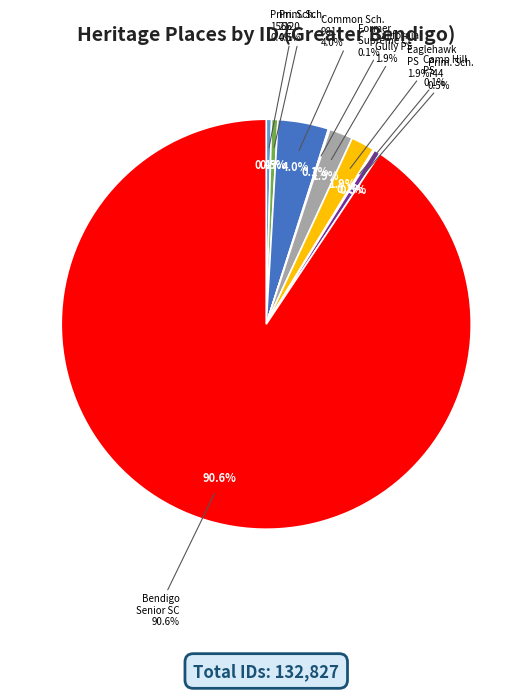

Rank the categories by value from lowest to highest.

FORMER SUPREME COURT, CAMP HILL PRIMARY SCHOOL, PRIMARY SCHOOL NO. 1566, PRIMARY SCHOOL NO.744, PRIMARY SCHOOL NO. 2120, EAGLEHAWK PRIMARY SCHOOL, CALIFORNIA GULLY PRIMARY SCHOOL, FORMER COMMON SCHOOL NO. 981, BENDIGO SENIOR SECONDARY COLLEGE